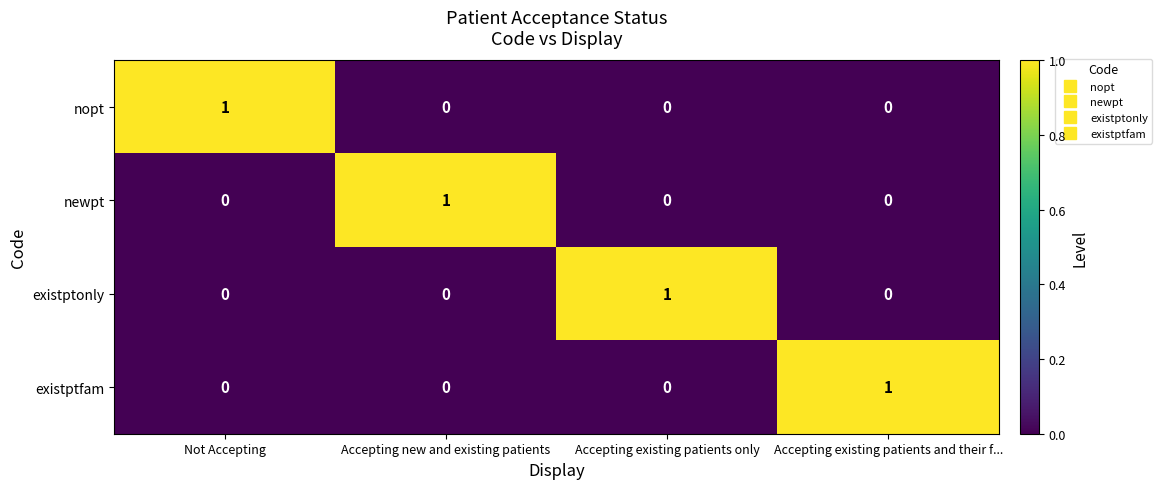

Is the value of nopt at Accepting existing patients only greater than the value of existptonly at Accepting existing patients only?

No